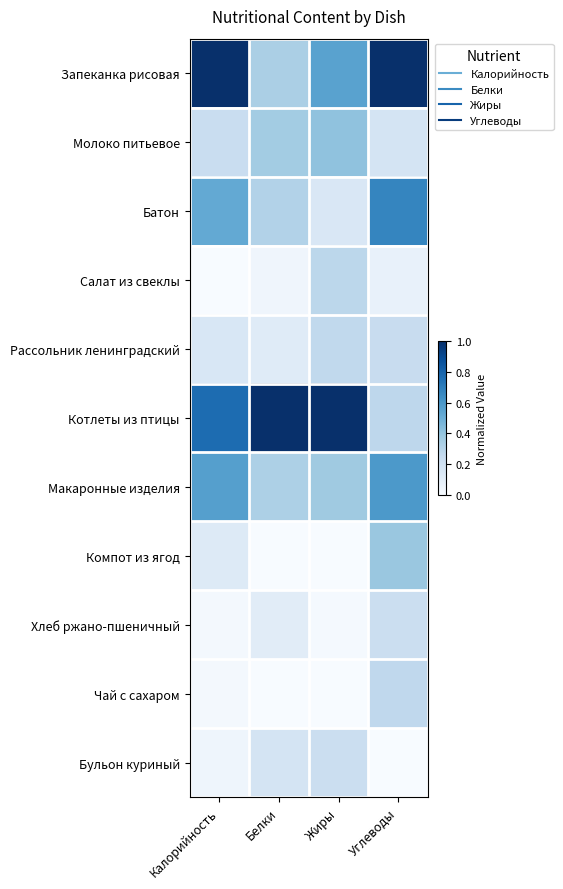

List the series in order of their peak value, highest first.

Запеканка рисовая, Котлеты из птицы, Батон, Макаронные изделия, Молоко питьевое, Компот из ягод, Салат из свеклы, Чай с сахаром, Рассольник ленинградский, Хлеб ржано-пшеничный, Бульон куриный